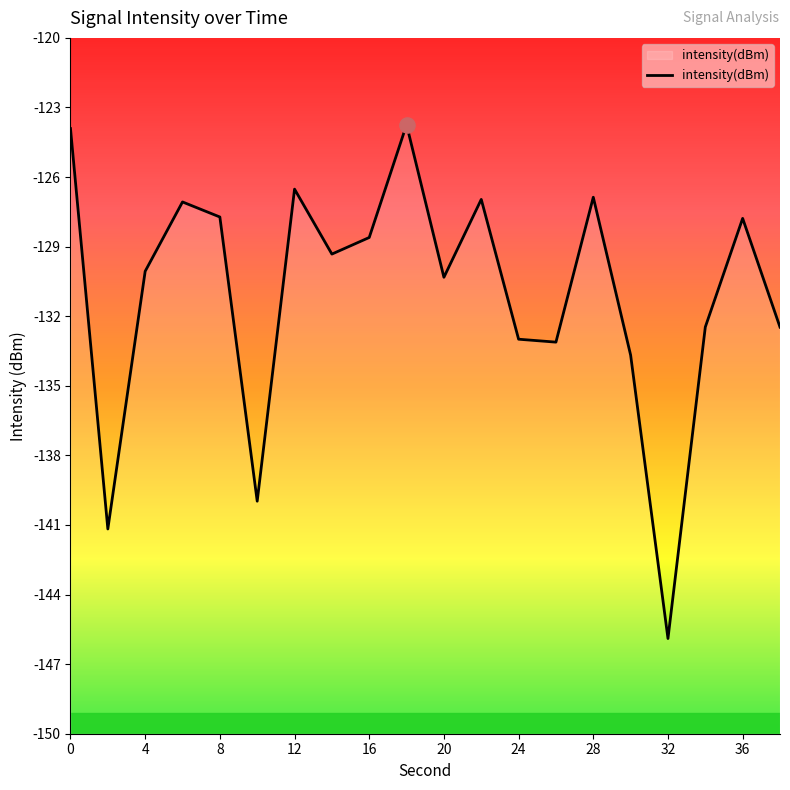

What is the change in value from 14 to 28?

+2.5